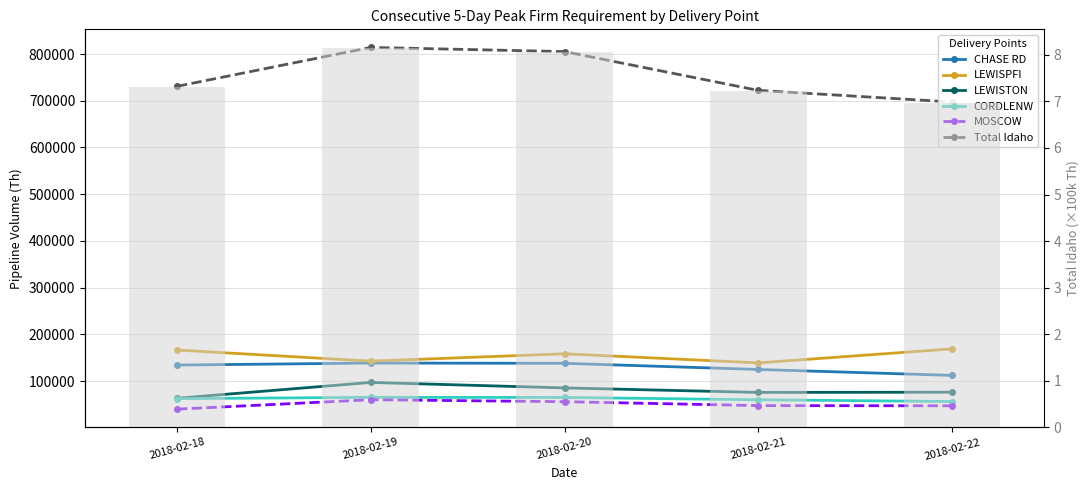

Between 2018-02-18 and 2018-02-21, which series saw the biggest shift?

LEWISPFI